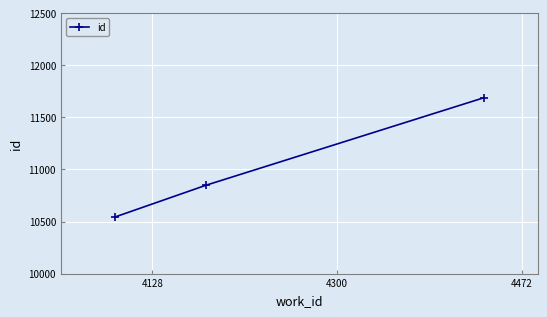

What is the maximum value shown in the chart?

11689